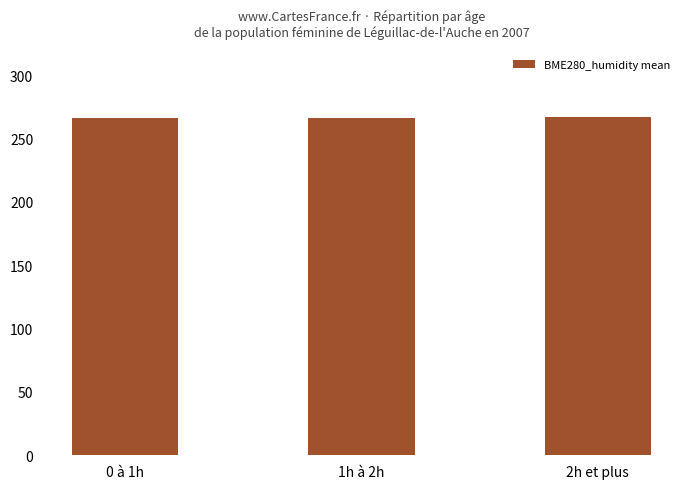

The chart shows a value of 266.9 at 2h et plus. True or false?

True